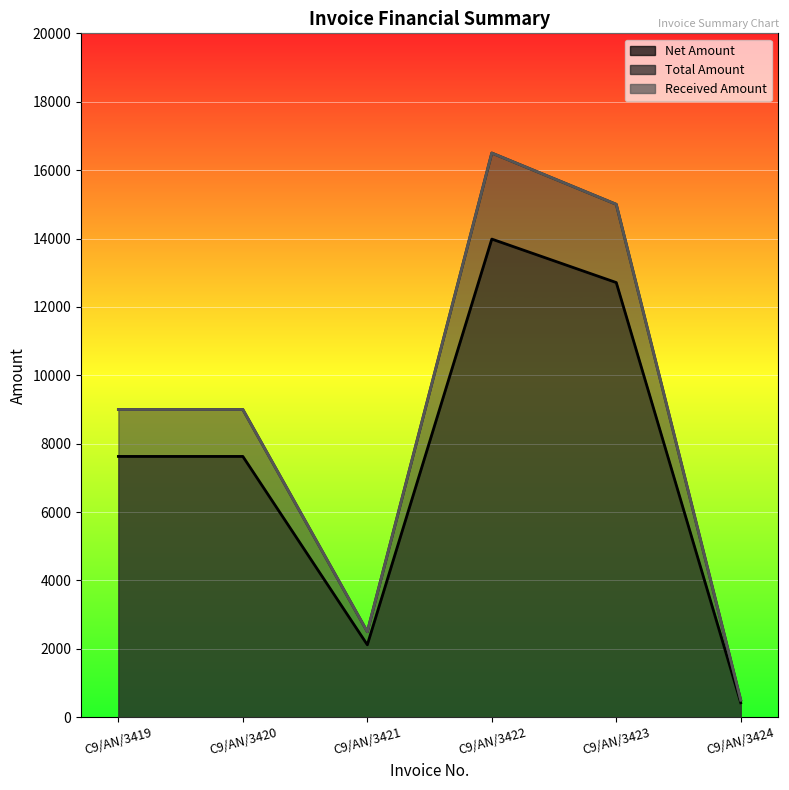

Where is the first local maximum for Net Amount?

C9/AN/3422